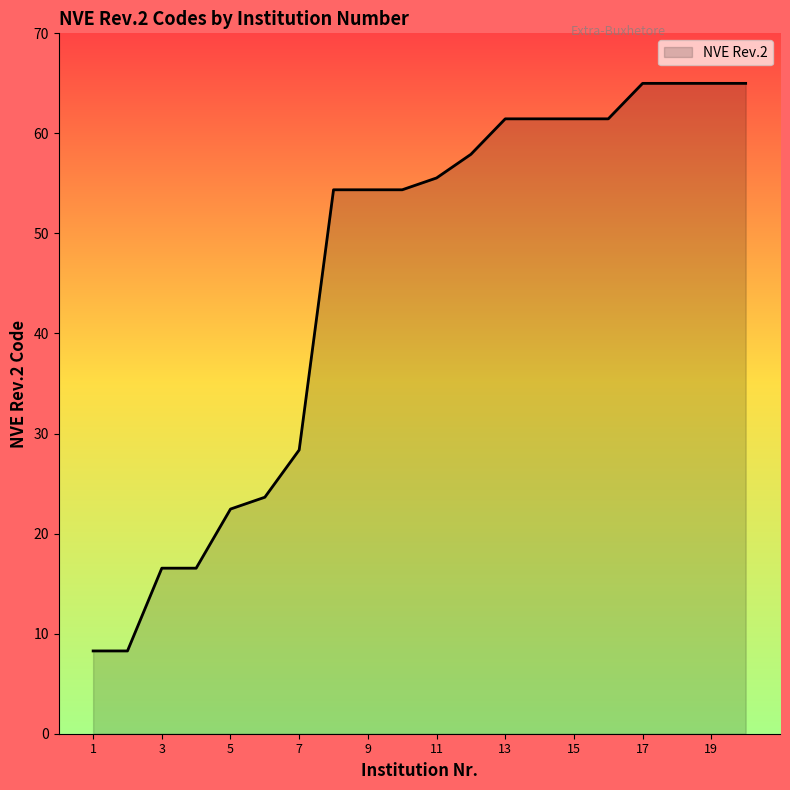

Reading right to left, what are all the values shown in this chart?

65.0	65.0	65.0	65.0	61.5	61.5	61.5	61.5	57.9	55.5	54.4	54.4	54.4	28.4	23.6	22.5	16.5	16.5	8.3	8.3